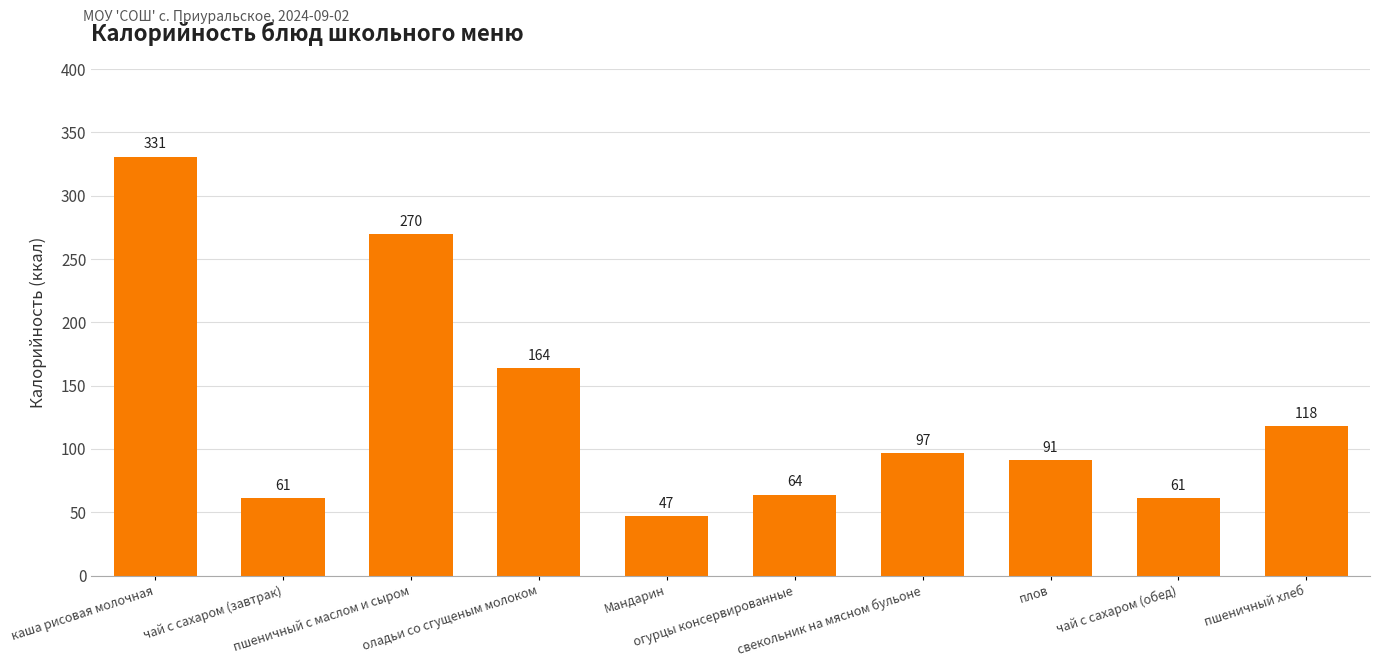

What is the greatest value displayed?

331